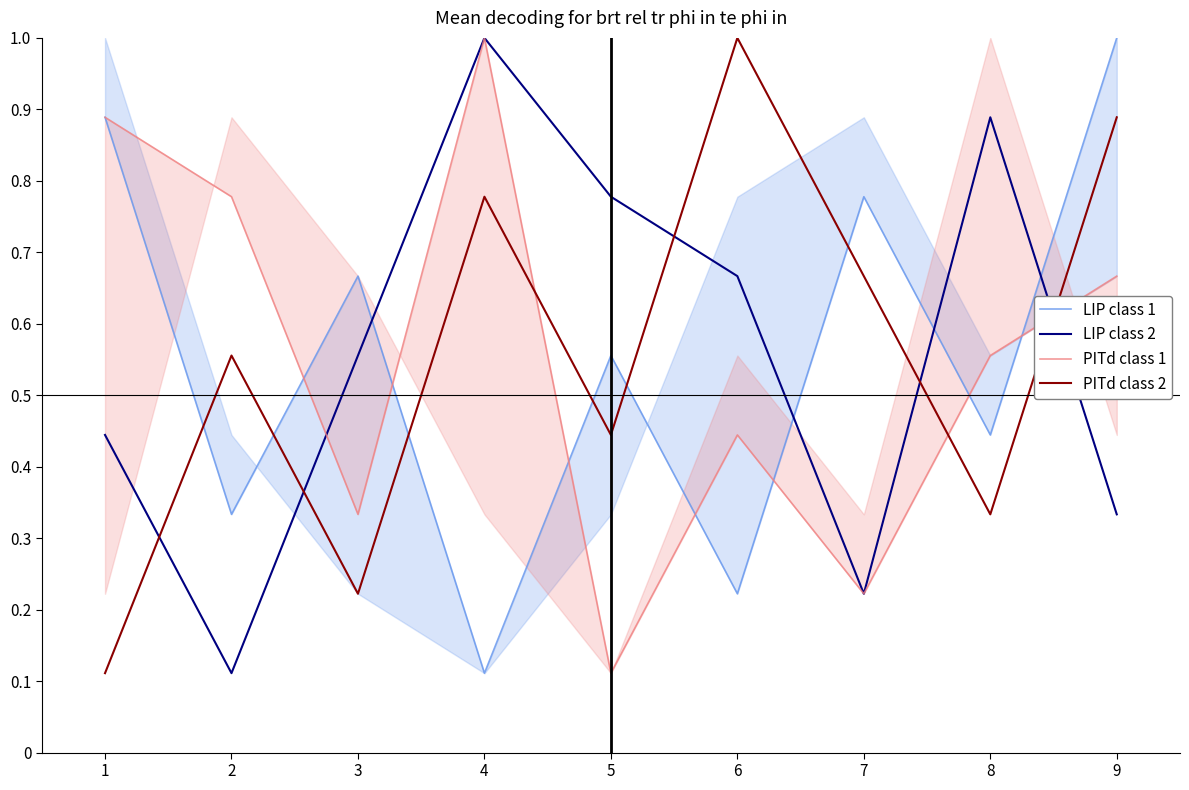

How many lines are shown in the chart?

4